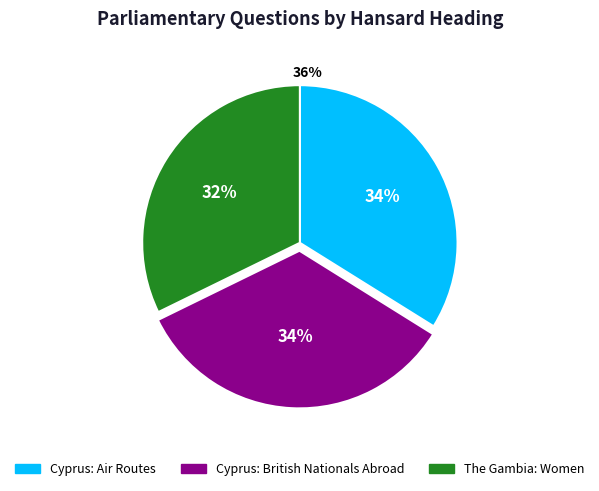

How many slices are in this pie chart?

3